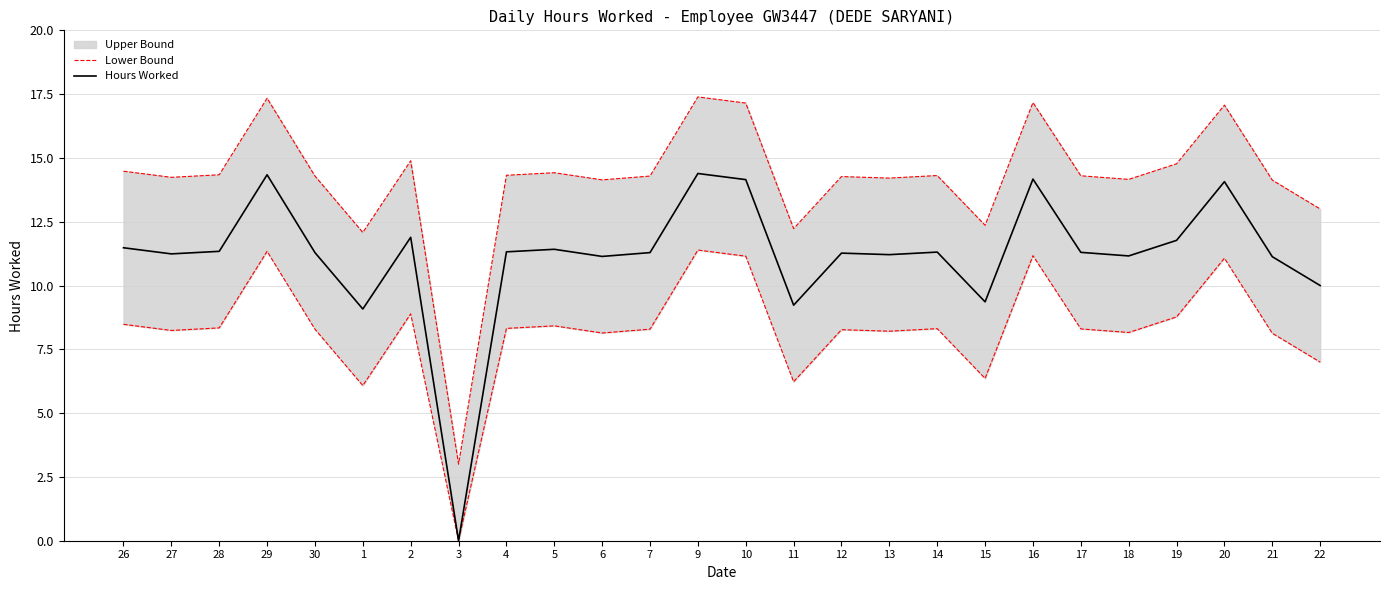

What is the maximum value for Hours Worked?

14.4